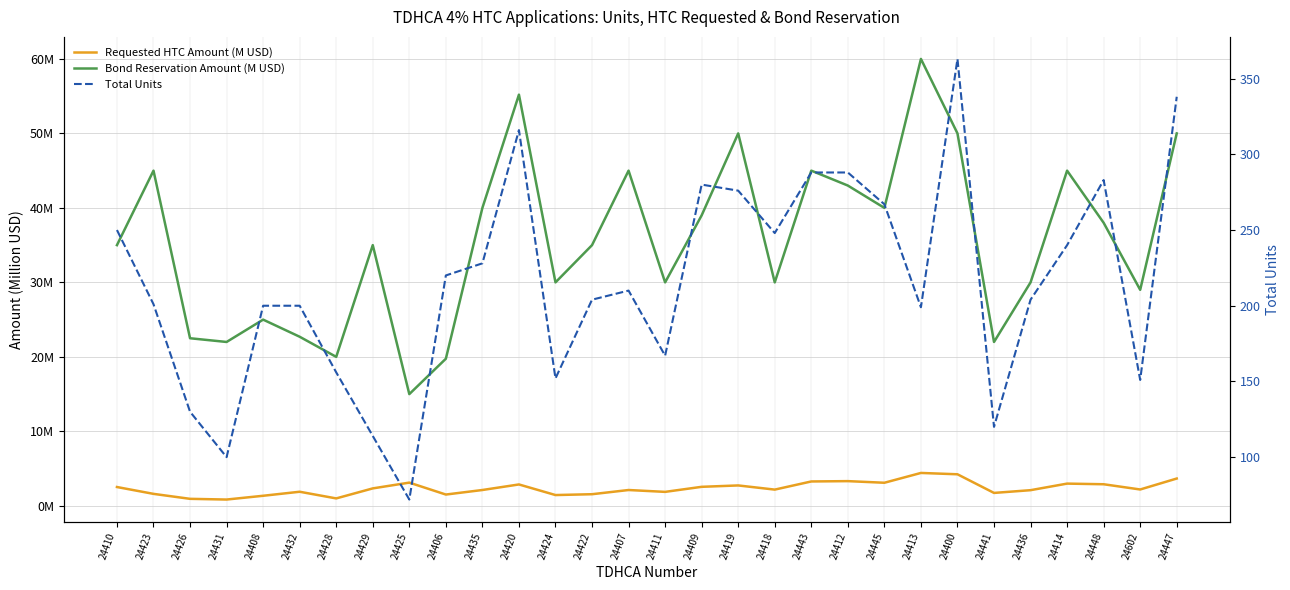

Where does the Requested HTC Amount (M USD) series first go above 2?

24410